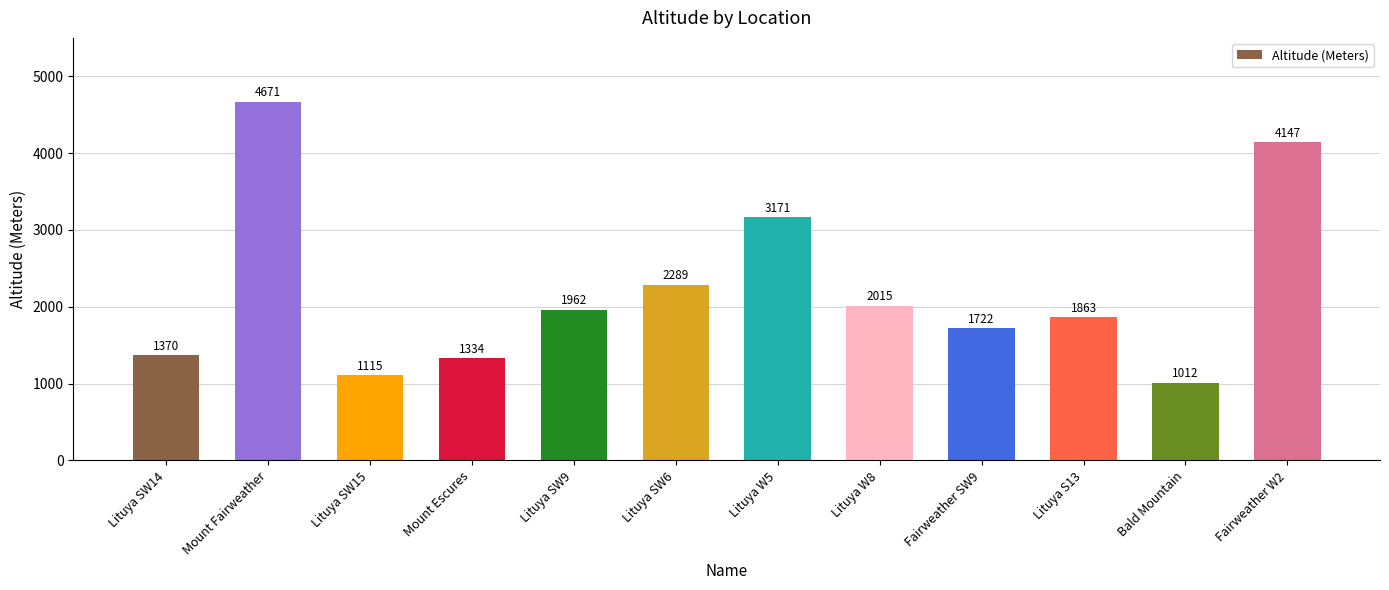

Rank the categories by value from highest to lowest.

Mount Fairweather, Fairweather W2, Lituya W5, Lituya SW6, Lituya W8, Lituya SW9, Lituya S13, Fairweather SW9, Lituya SW14, Mount Escures, Lituya SW15, Bald Mountain